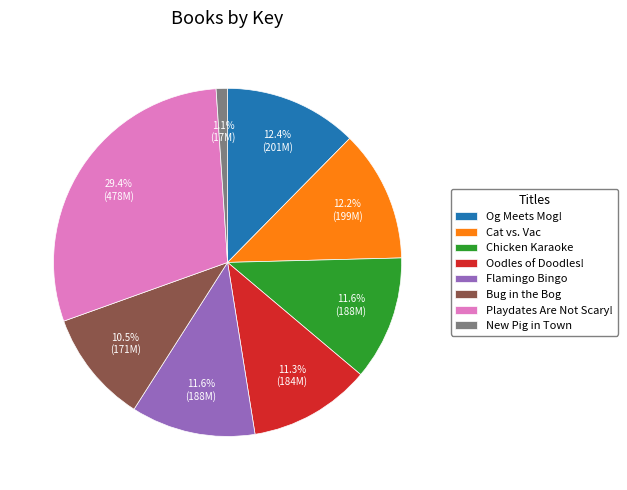

Is there a majority slice in this chart?

No